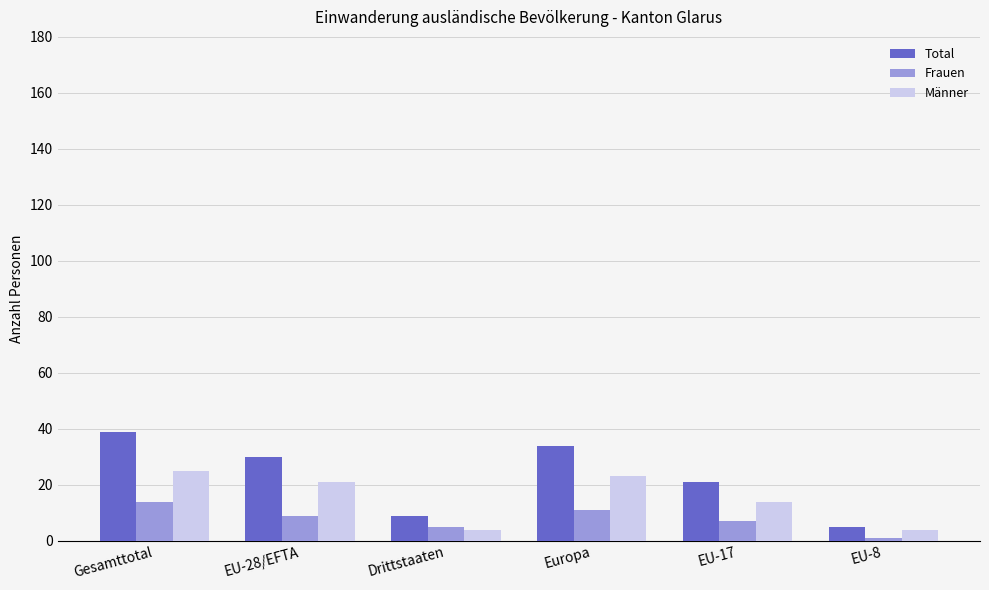

Reading right to left, list all the values displayed in this chart.

Total: 5	21	34	9	30	39
Frauen: 1	7	11	5	9	14
Männer: 4	14	23	4	21	25